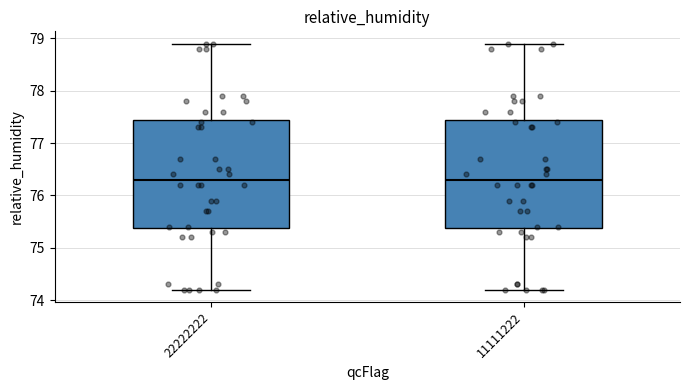

Reading left to right, transcribe this box plot: for each box, give where its median line is, the range the box spans, and where its two whiskers end, as read against the y-axis. The values are not printed on the chart, so give them approximately, as read against the axis.

22222222: median 76.3, box 75.4 to 77.5, whiskers 74.2 to 78.9
11111222: median 76.3, box 75.4 to 77.5, whiskers 74.2 to 78.9